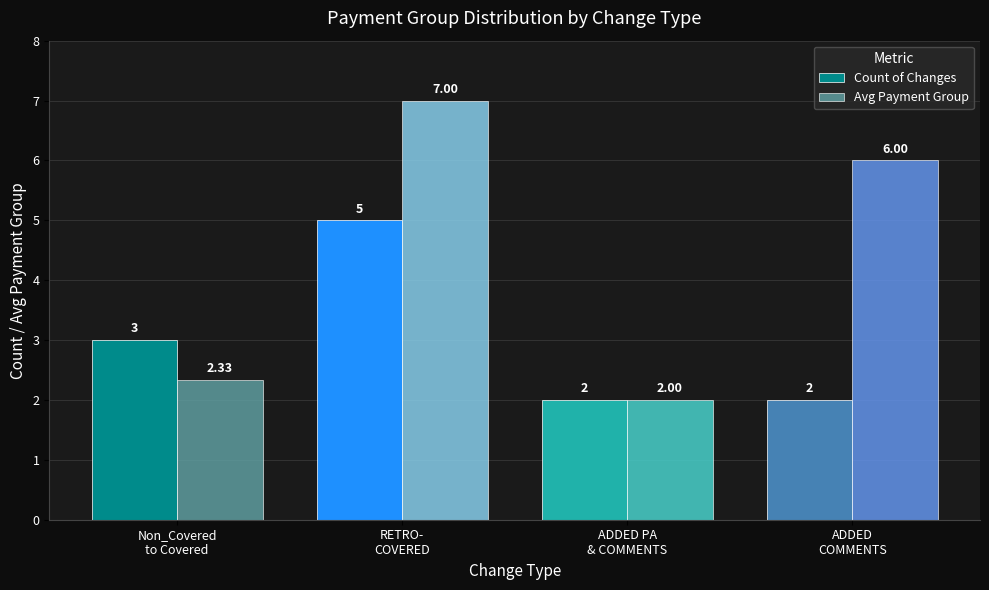

True or false: Count of Changes has a value of 2.3 at RETRO-
COVERED.

False